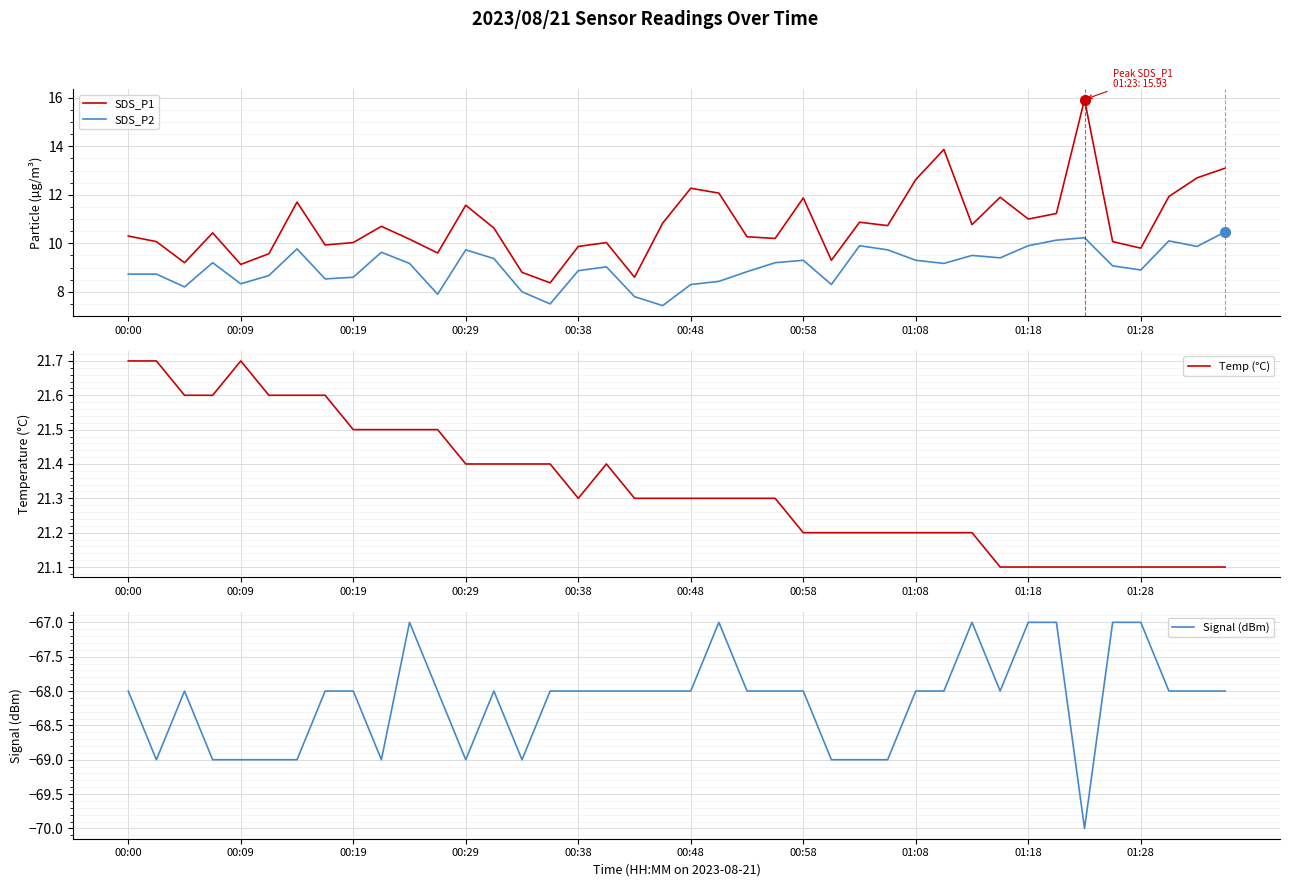

Is this an area chart (filled region under the line)?

No